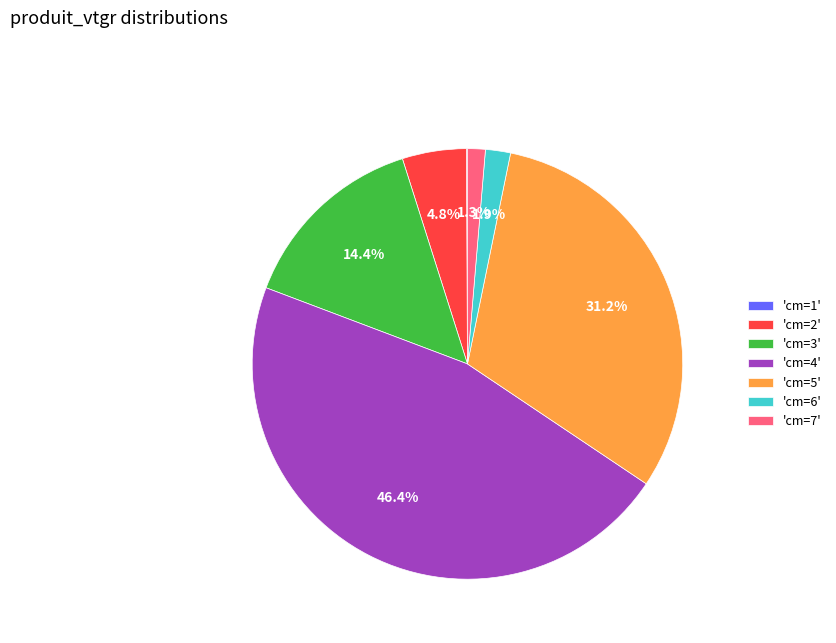

Which has a higher value, 'cm=6' or 'cm=4'?

'cm=4'